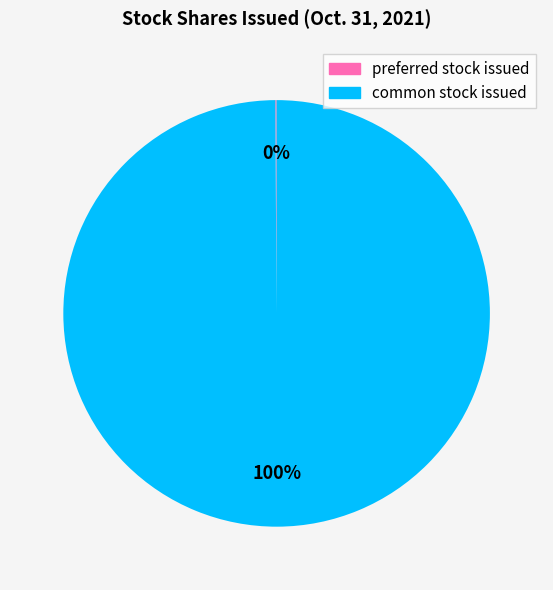

True or false: common stock issued accounts for 100% of the total.

True